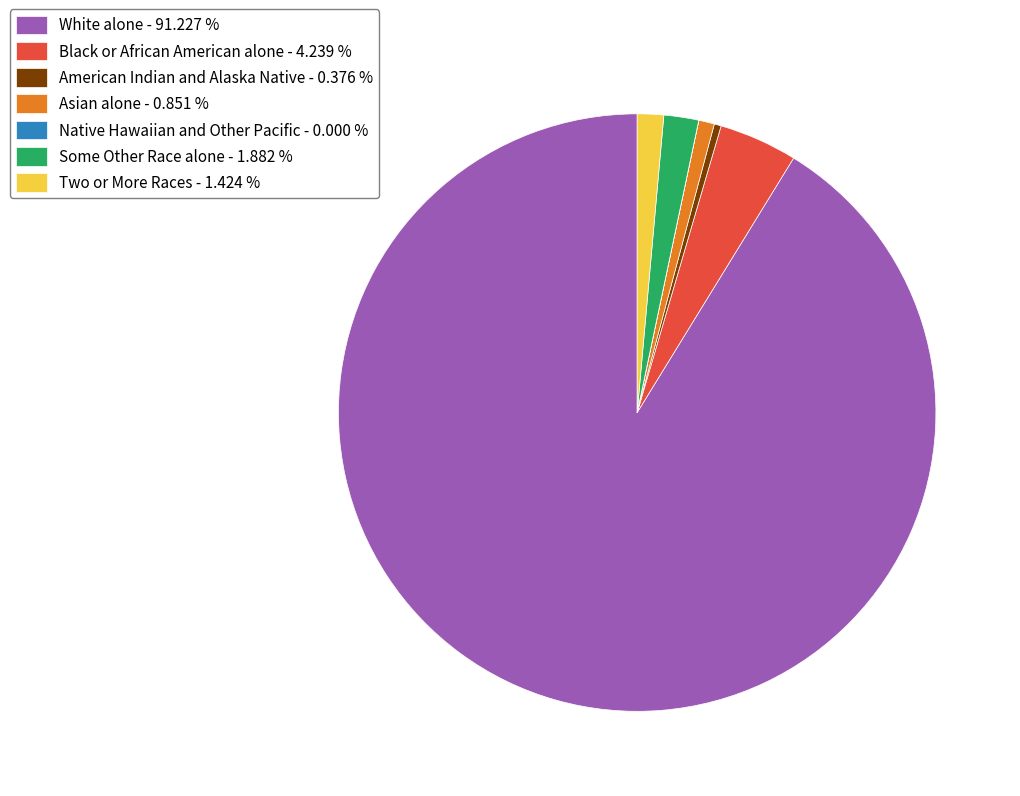

Is there any slice that represents more than half of the pie?

Yes